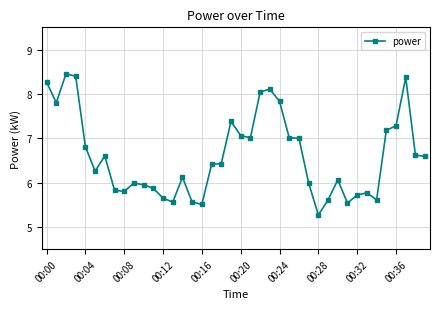

What is the difference between the second highest and second lowest values?

2.9